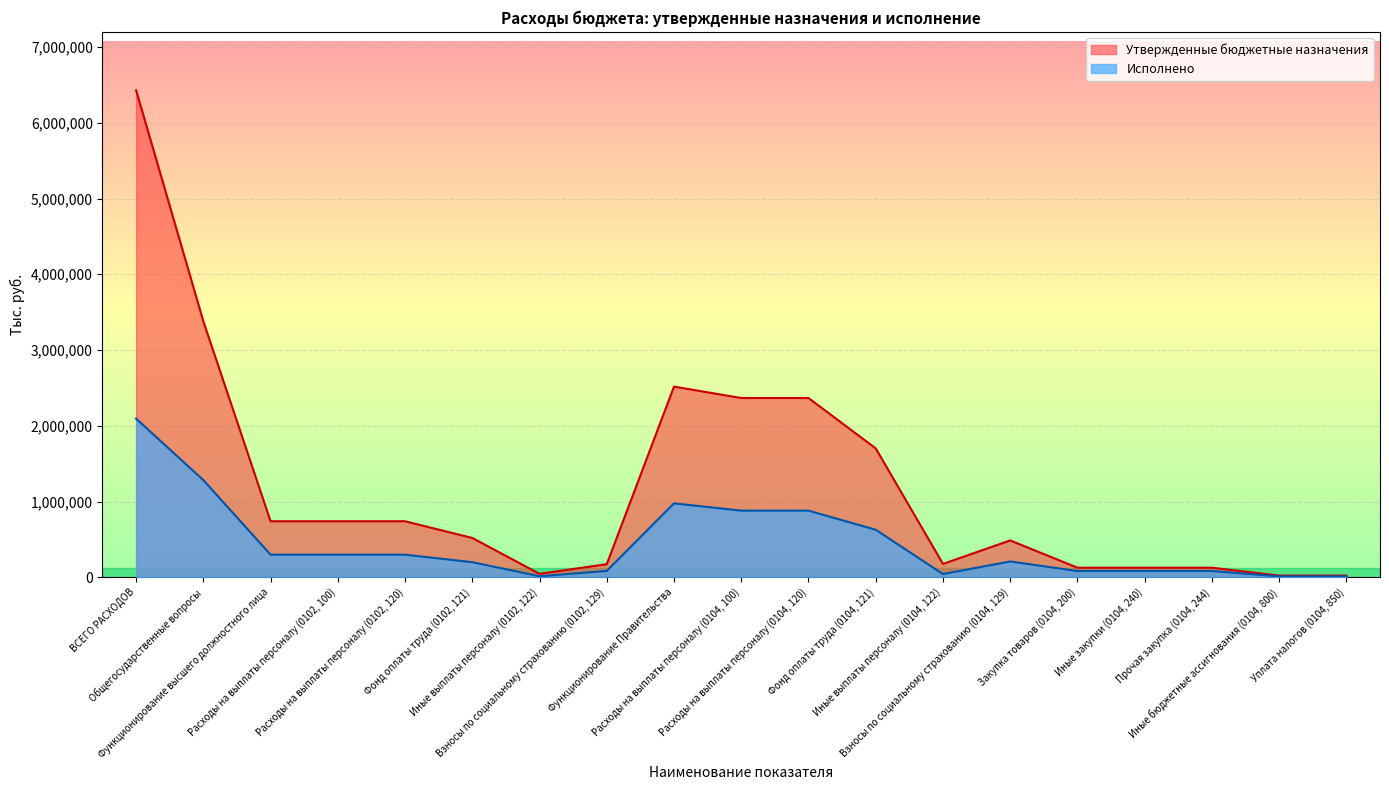

Rank the series at Прочая закупка (0104, 244) from lowest to highest value.

Исполнено, Утвержденные бюджетные назначения